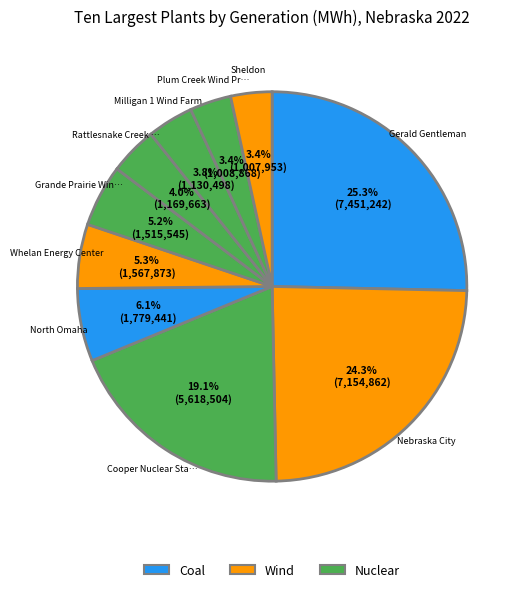

How many segments does this pie chart have?

10